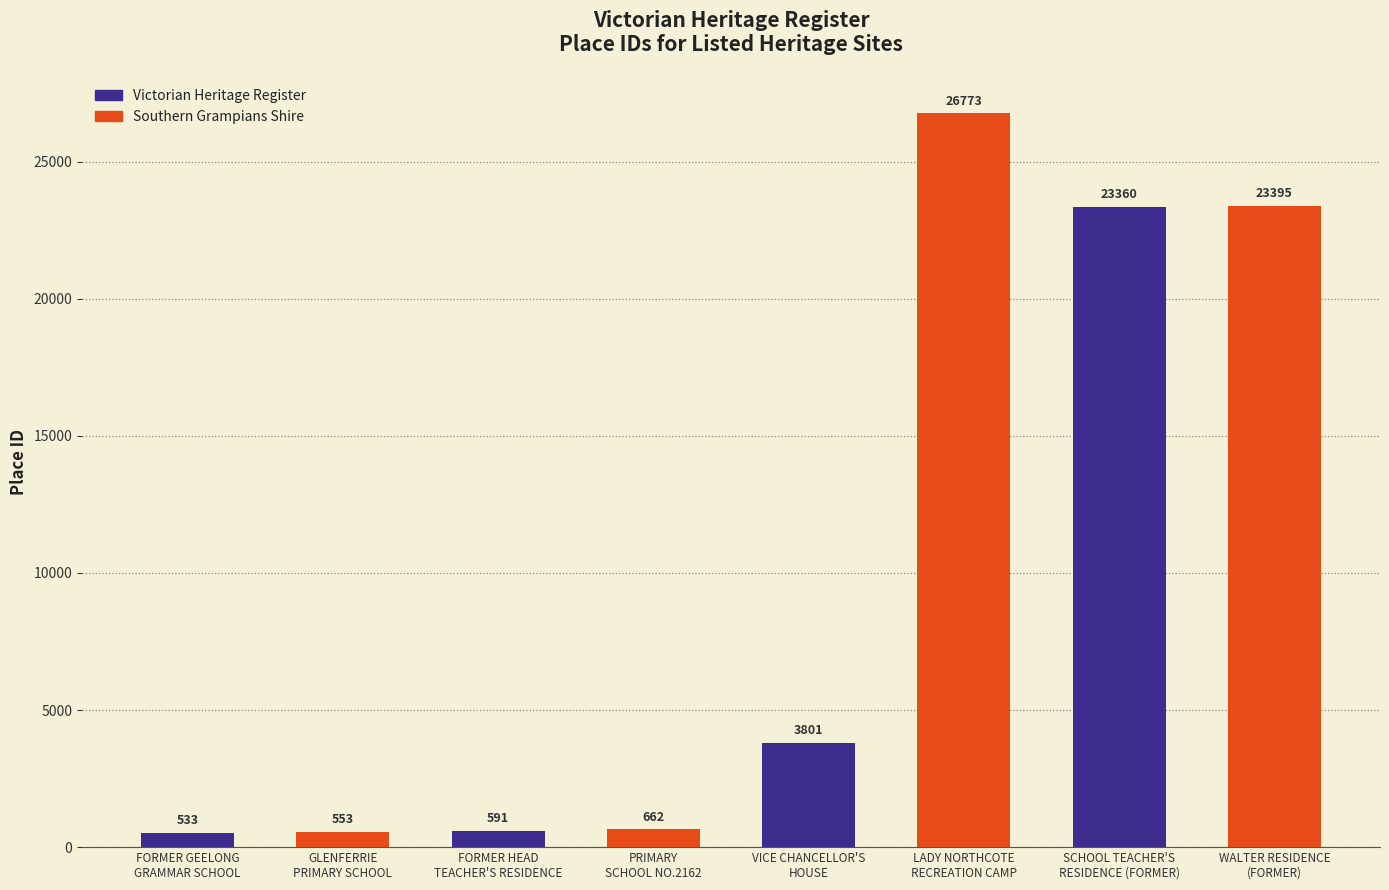

What is the change in value from FORMER HEAD
TEACHER'S RESIDENCE to VICE CHANCELLOR'S
HOUSE?

+3210